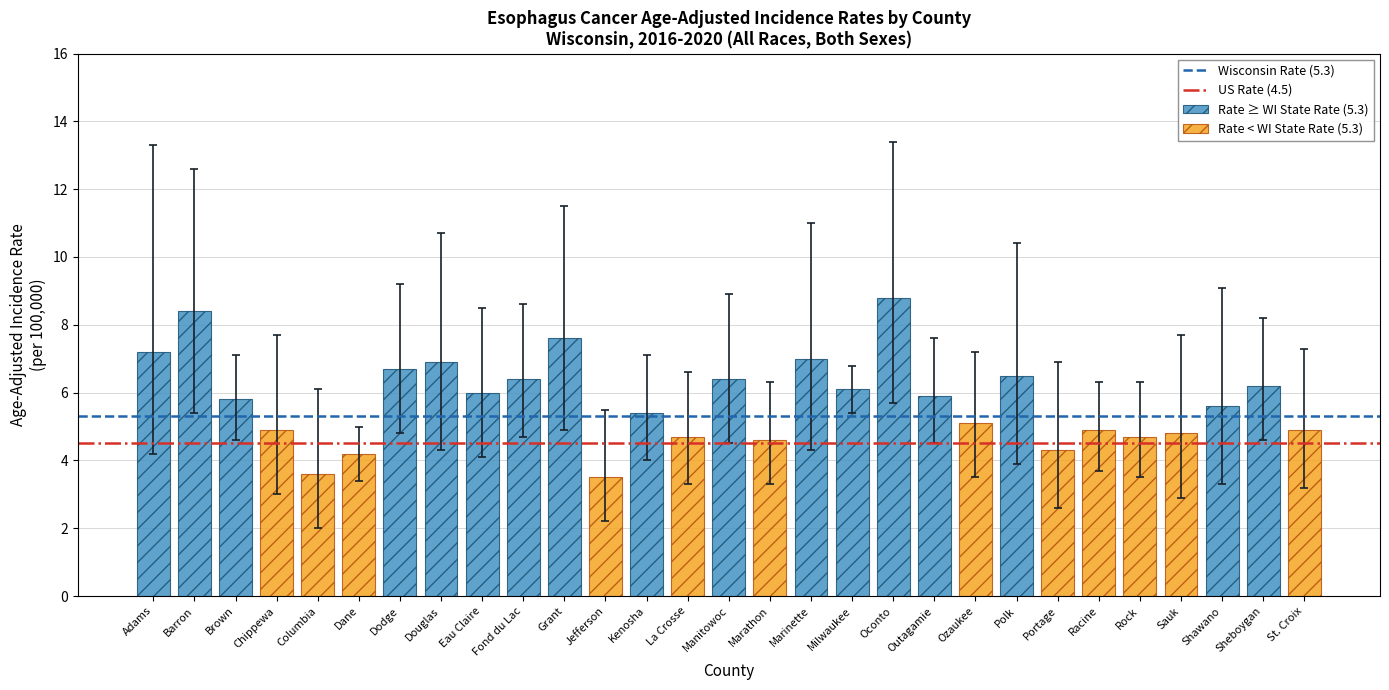

The value of Rate ≥ WI State Rate (5.3) at Polk is 4.0. True or false?

False